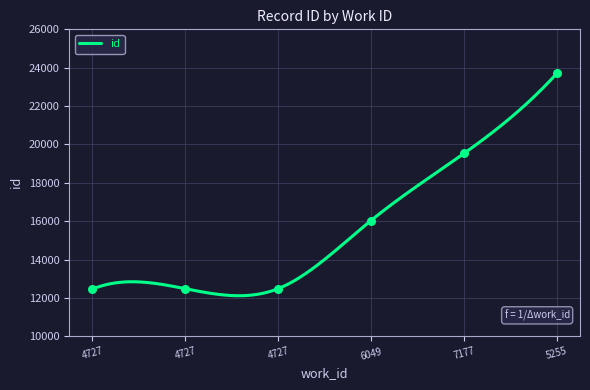

Approximately how many times larger is the value at 4727 compared to 4727?

1.0